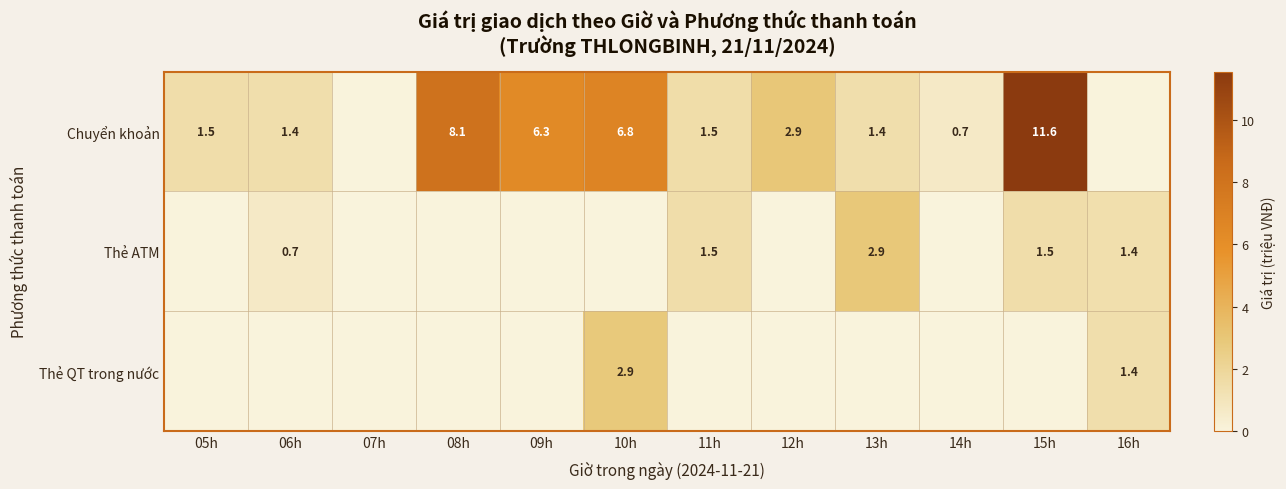

The Chuyển khoản series shows 11.6 at 15h. True or false?

True